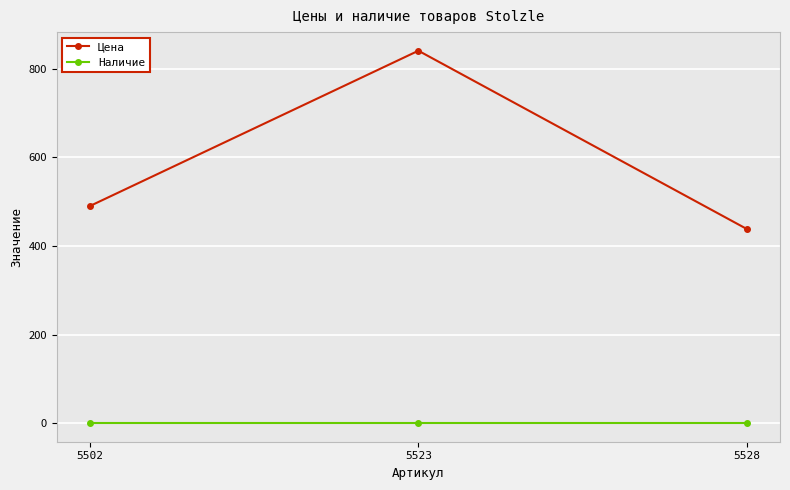

Reading right to left, transcribe all the data shown in this chart.

Цена: 438	841	490
Наличие: 0	0	0